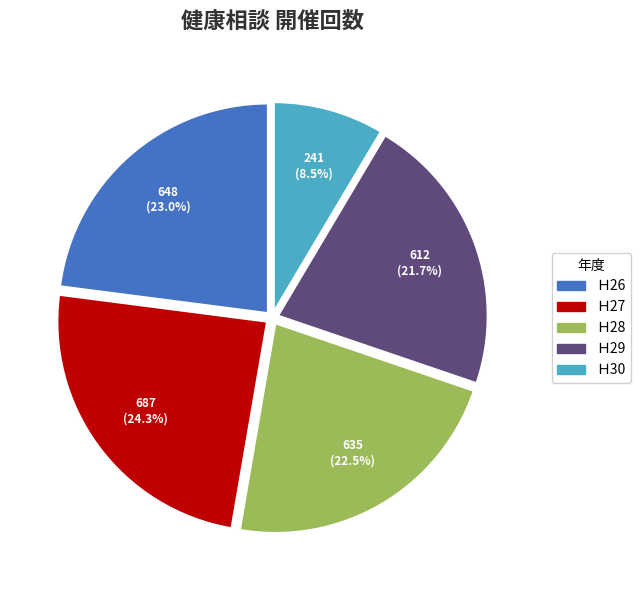

How many slices are in this pie chart?

5